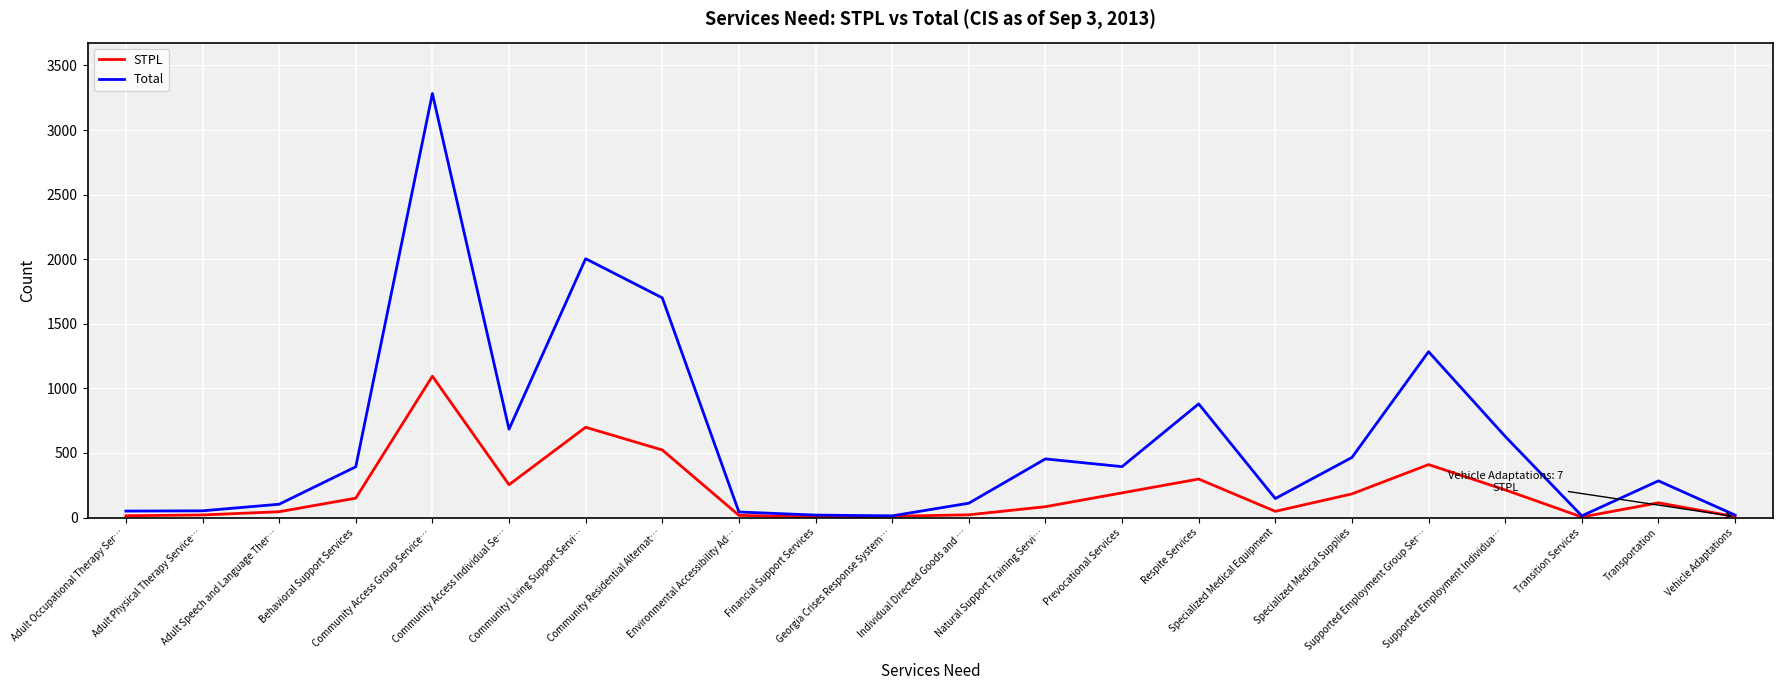

Does the chart have visible grid lines?

Yes